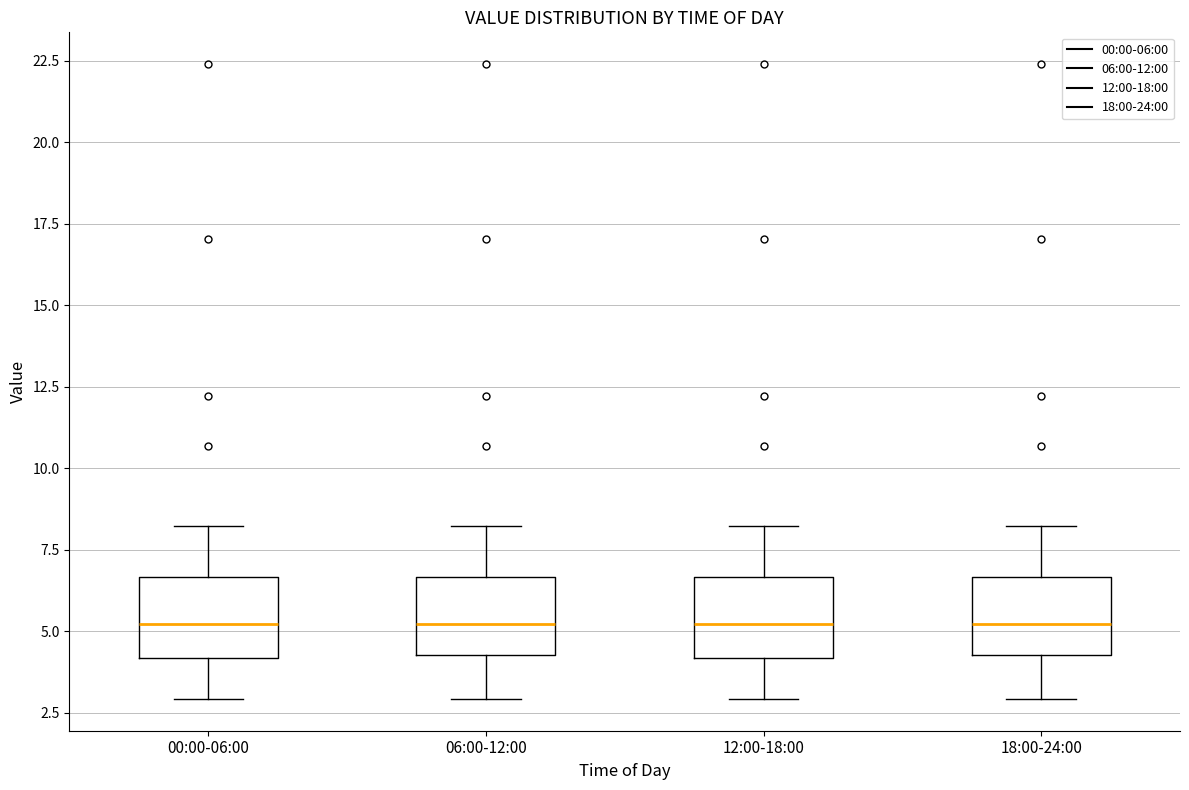

Where is the upper edge of the box for 18:00-24:00 on the y-axis? The values are not printed on the chart, so give them approximately, as read against the axis.

6.5